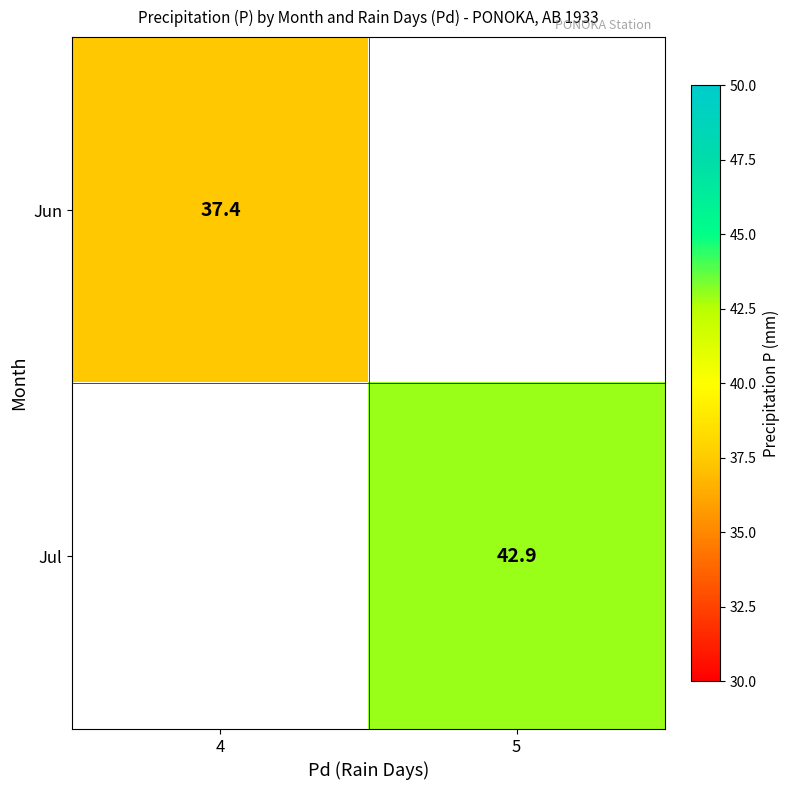

Is it true that Jul equals 42.9 at 5?

True